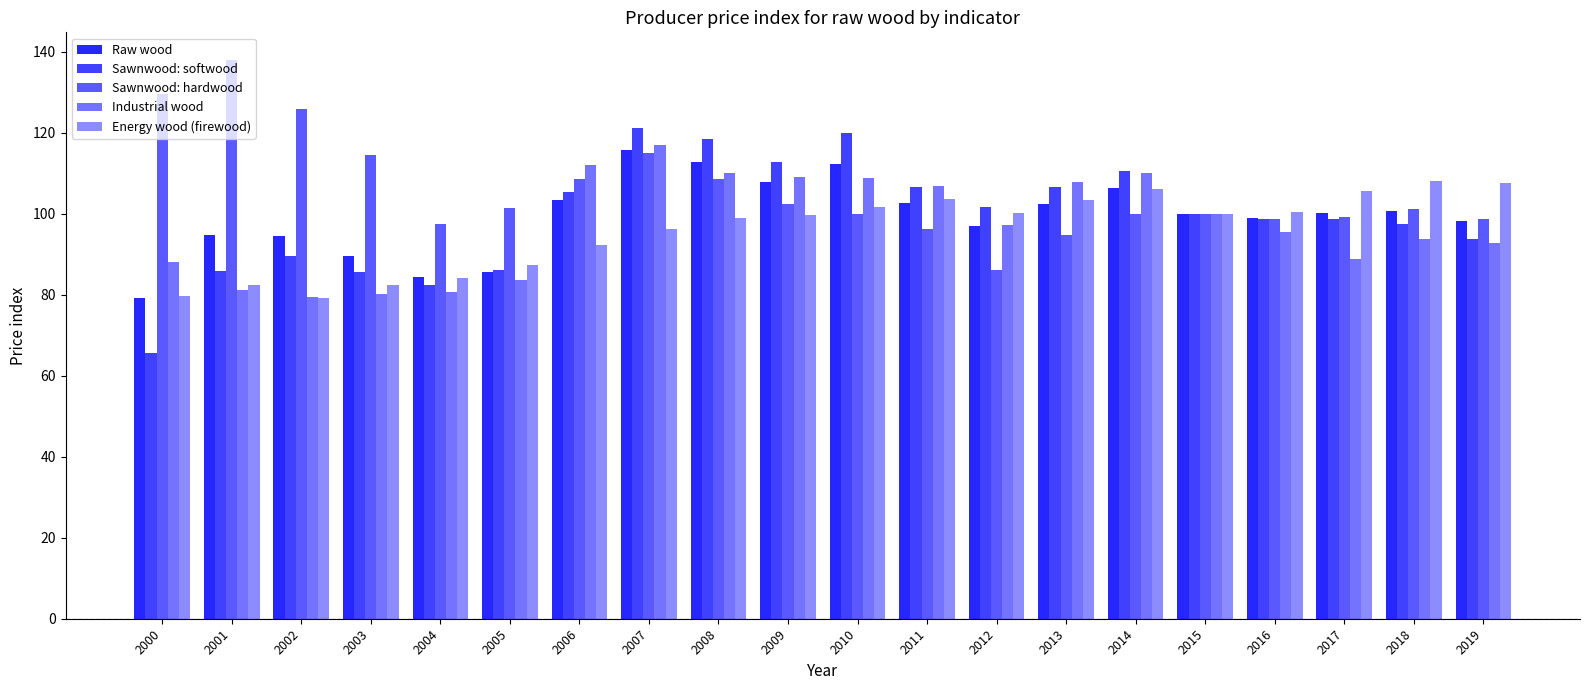

Rank the series at 2012 from lowest to highest value.

Sawnwood: hardwood, Raw wood, Industrial wood, Energy wood (firewood), Sawnwood: softwood